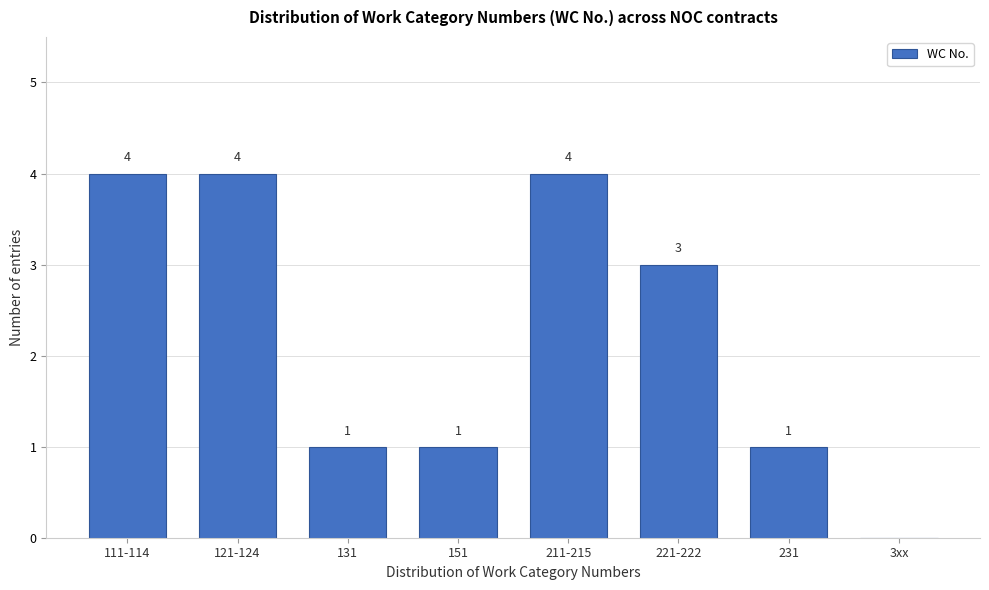

Reading left to right, what are all the values shown in this chart?

111-114=4	121-124=4	131=1	151=1	211-215=4	221-222=3	231=1	3xx=0